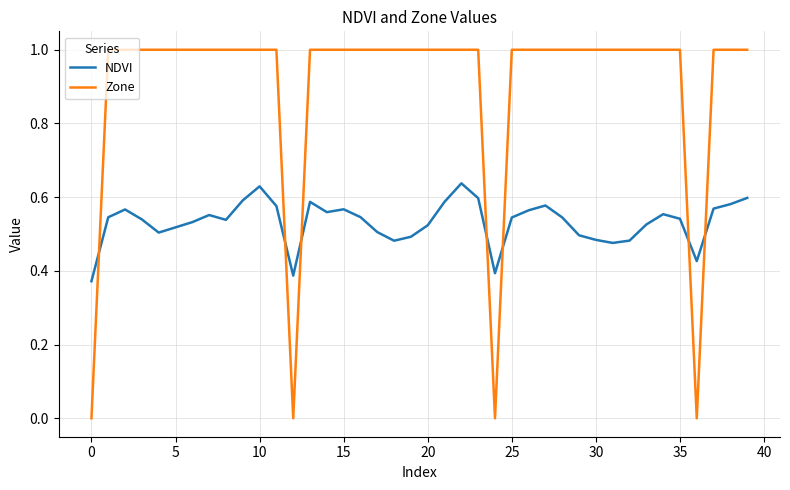

Is this an area chart (filled region under the line)?

No